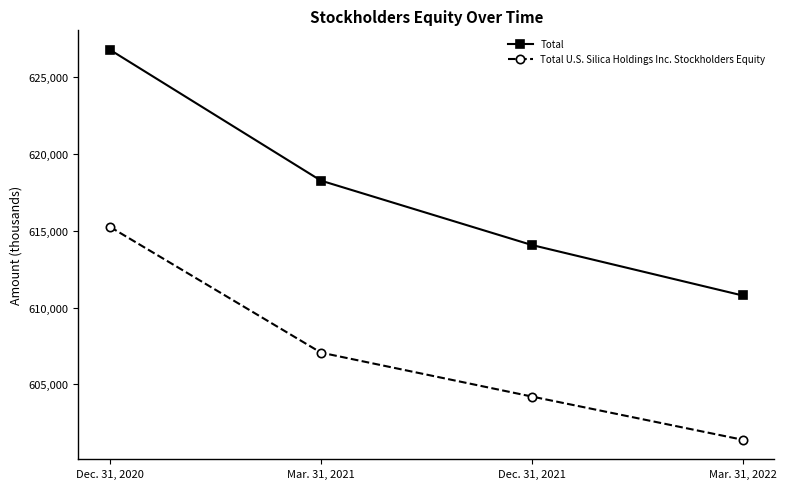

True or false: Total U.S. Silica Holdings Inc. Stockholders Equity and Total cross at least once.

False